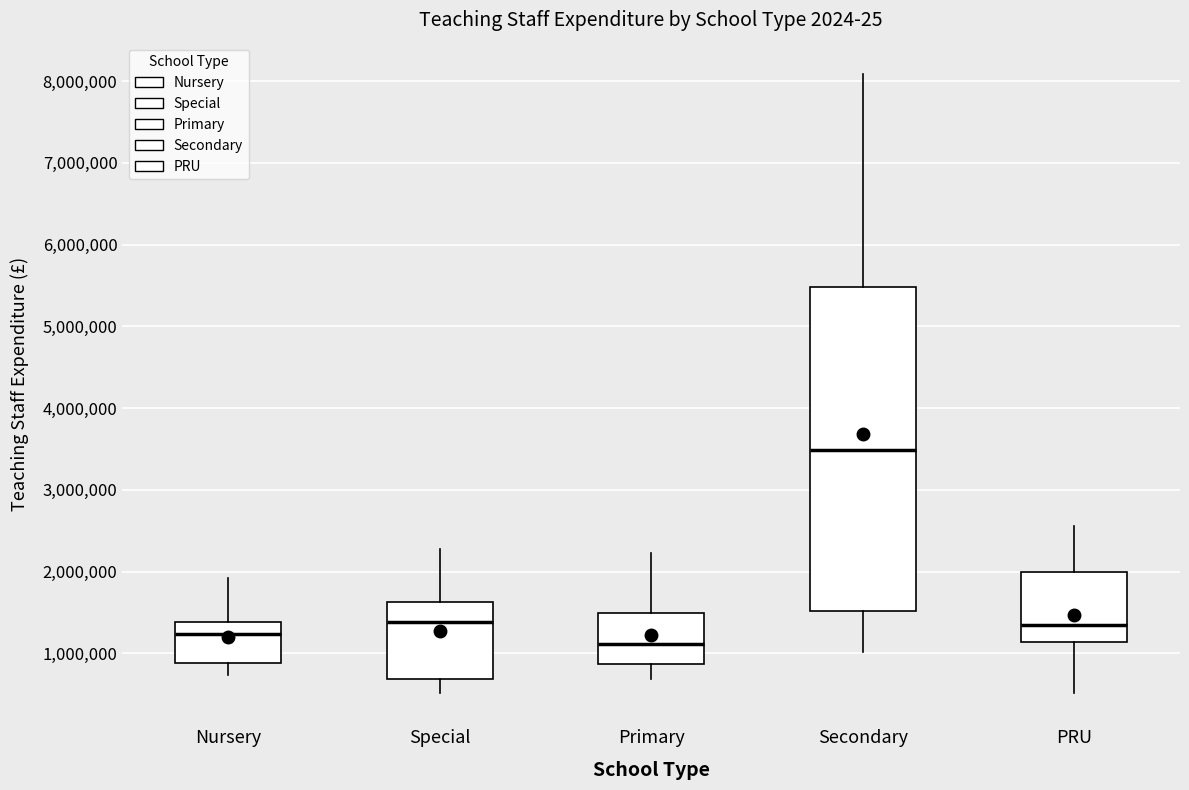

Reading left to right, transcribe this box plot: for each box, give where its median line is, the range the box spans, and where its two whiskers end, as read against the y-axis. The values are not printed on the chart, so give them approximately, as read against the axis.

Nursery: median 1200000, box 900000 to 1400000, whiskers 700000 to 1900000
Special: median 1400000, box 700000 to 1600000, whiskers 500000 to 2300000
Primary: median 1100000, box 900000 to 1500000, whiskers 700000 to 2200000
Secondary: median 3500000, box 1500000 to 5500000, whiskers 1000000 to 8100000
PRU: median 1400000, box 1100000 to 2000000, whiskers 500000 to 2600000